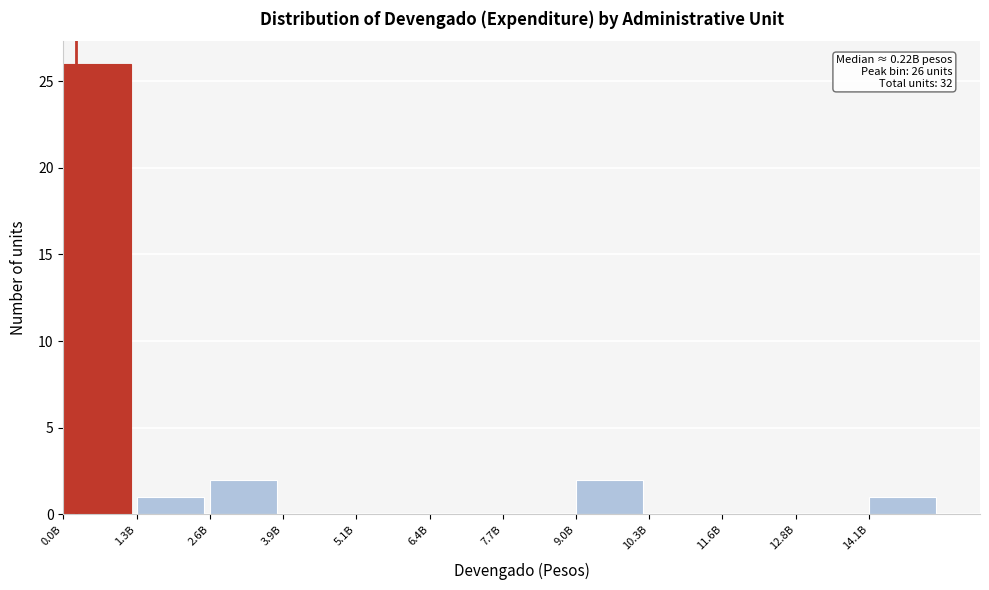

Reading right to left, transcribe all the data shown in this chart.

14.1B=1	12.8B=0	11.6B=0	10.3B=0	9.0B=2	7.7B=0	6.4B=0	5.1B=0	3.9B=0	2.6B=2	1.3B=1	0.0B=26